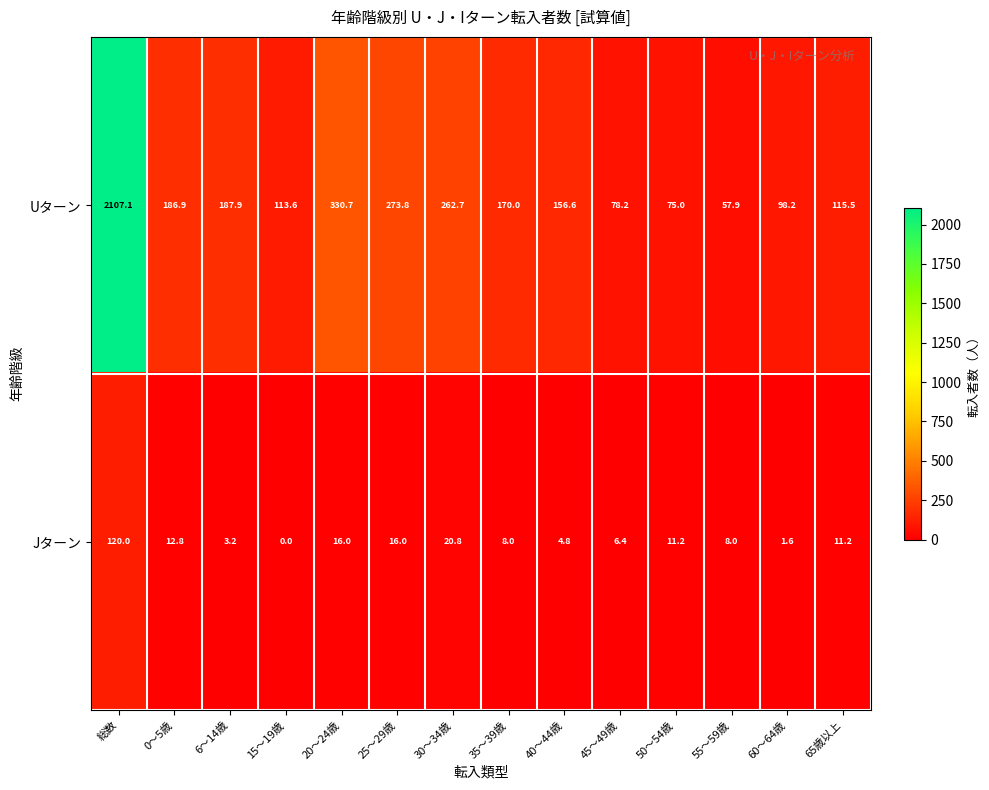

What is the sum of the Jターン values at 0～5歳 and 40～44歳?

17.6